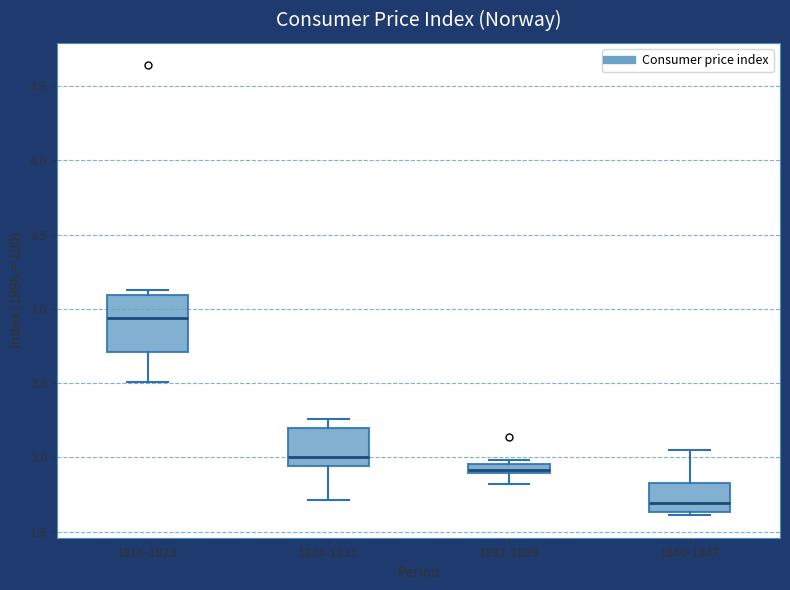

Which box has the highest median line?

1816-1823